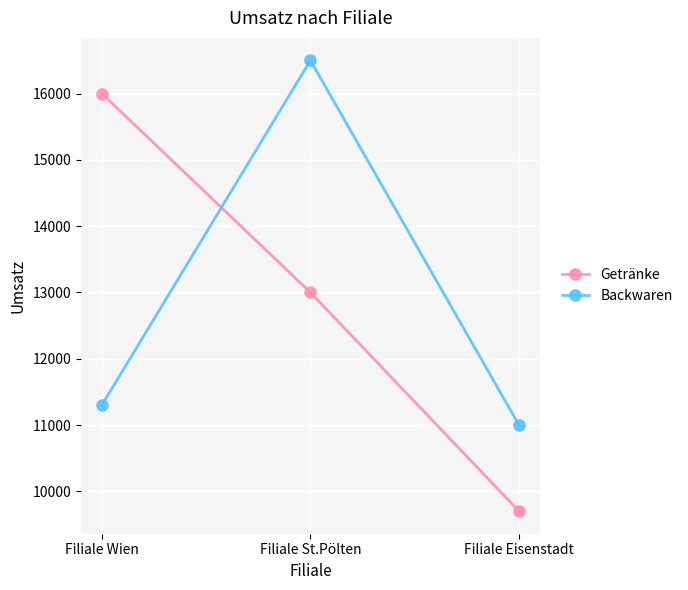

How many series are shown in this chart?

2